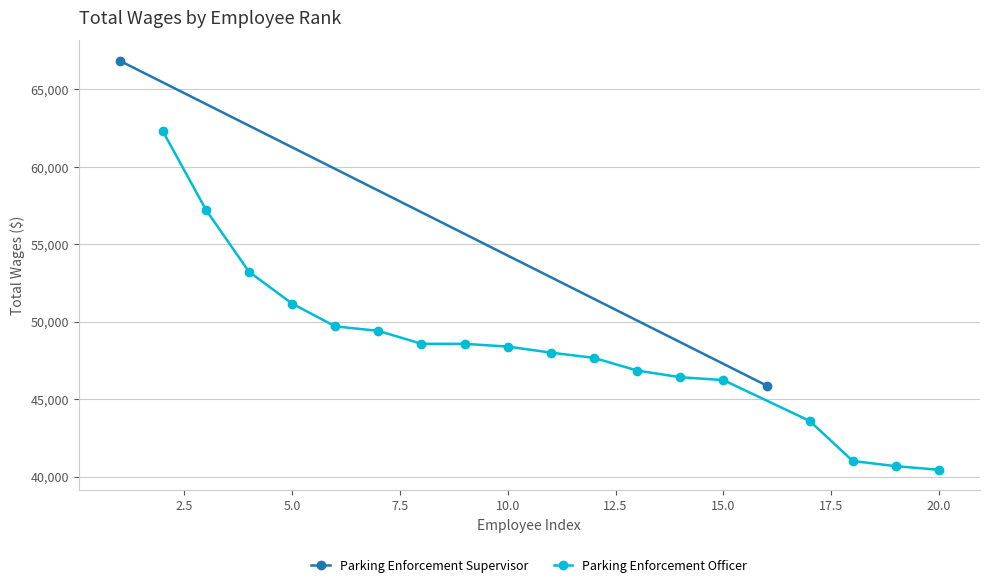

What is the lowest value of the Parking Enforcement Officer series?

40436